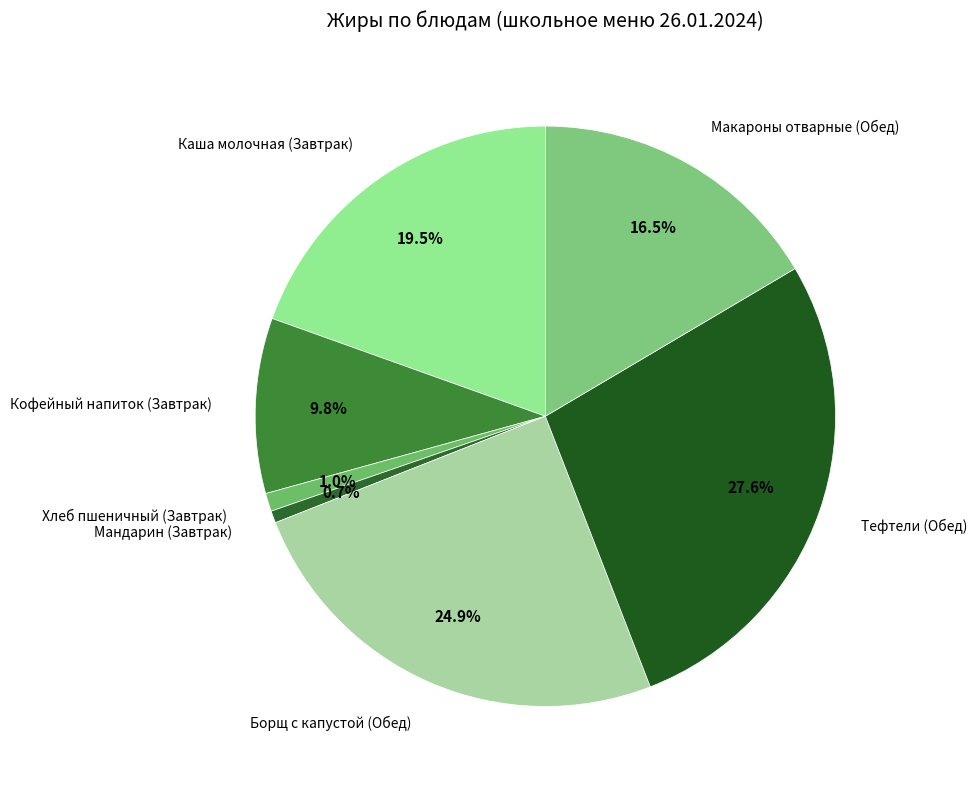

Count the number of slices in the pie.

7